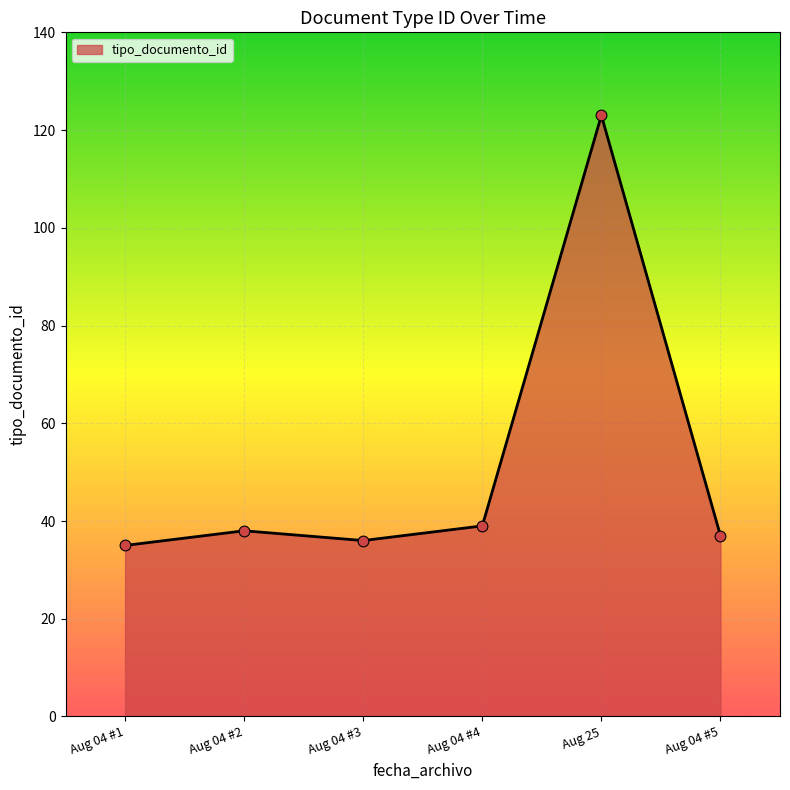

Approximately how many times larger is the value at Aug 04 #5 compared to Aug 04 #3?

1.0